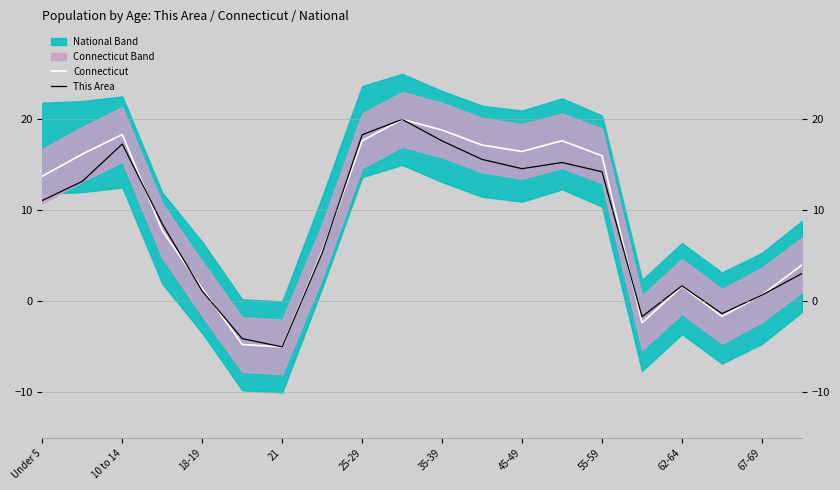

How many data points does each series have?

20